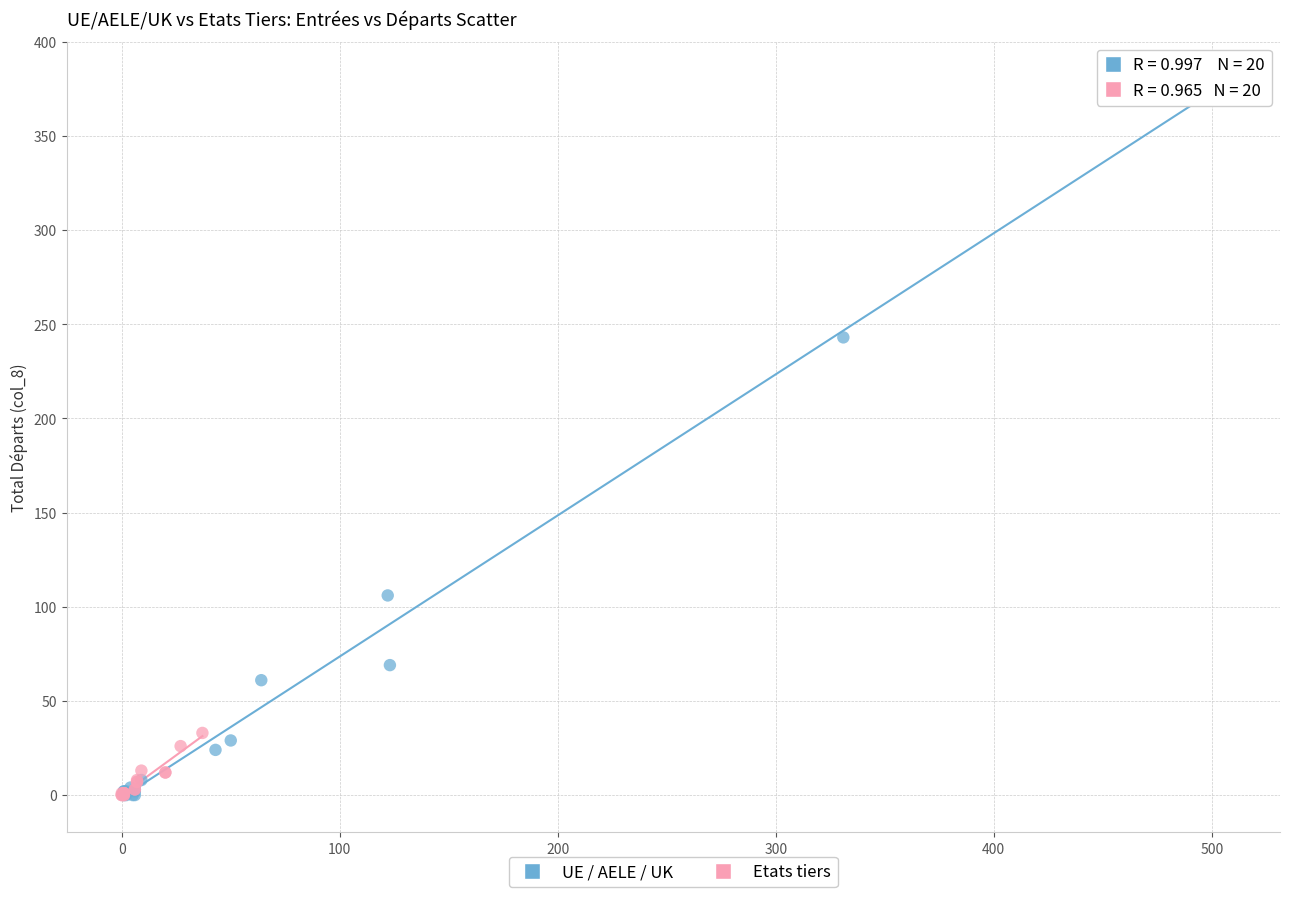

Which series has the widest spread of Y values?

UE / AELE / UK